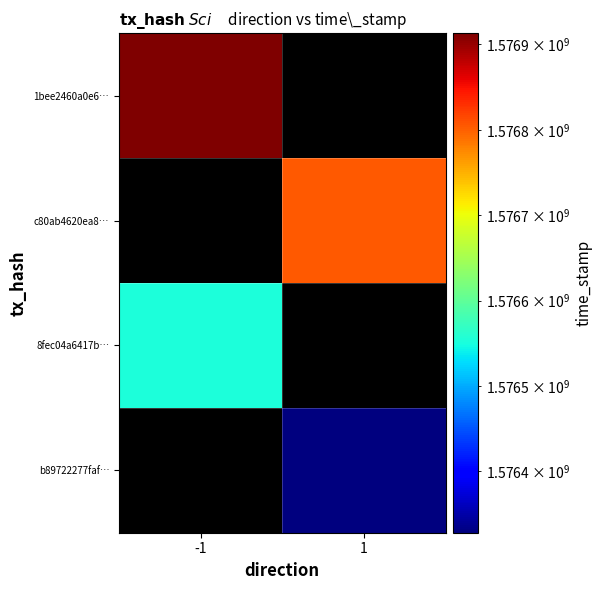

How many distinct data groups are displayed?

4